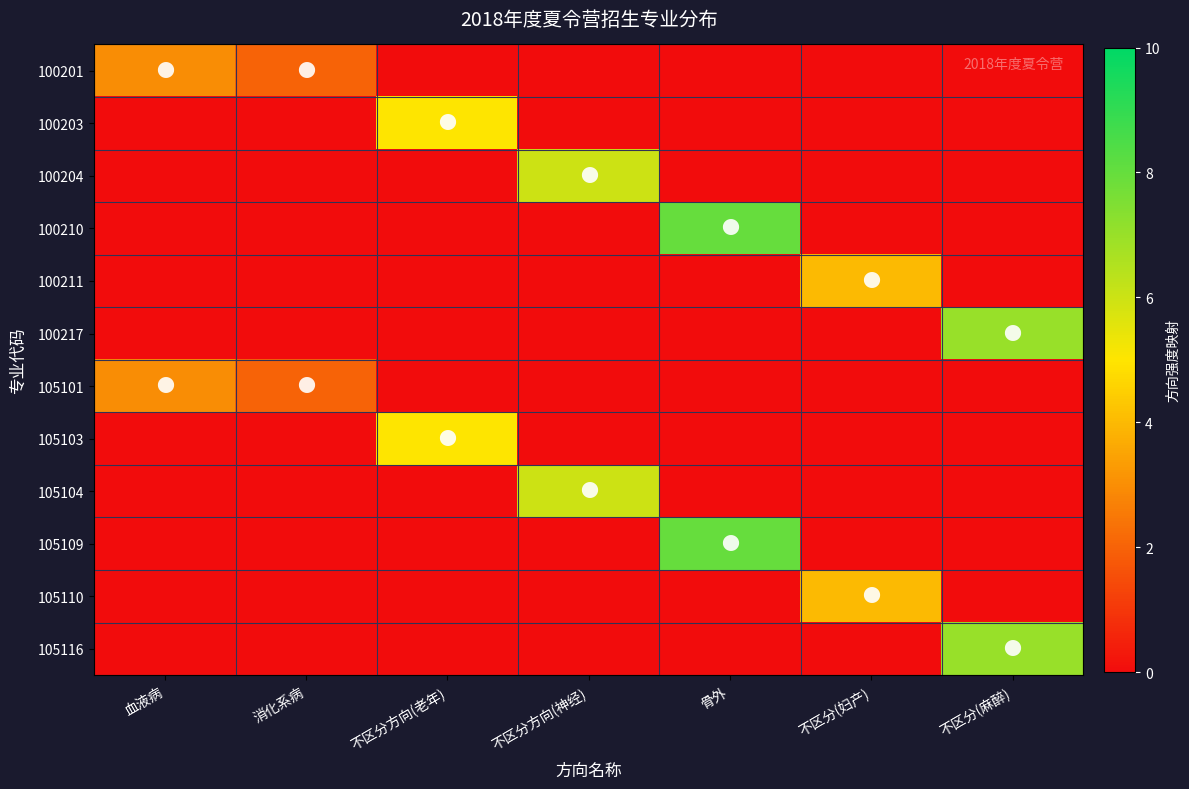

Which category has the lowest value across all series?

不区分方向(老年)